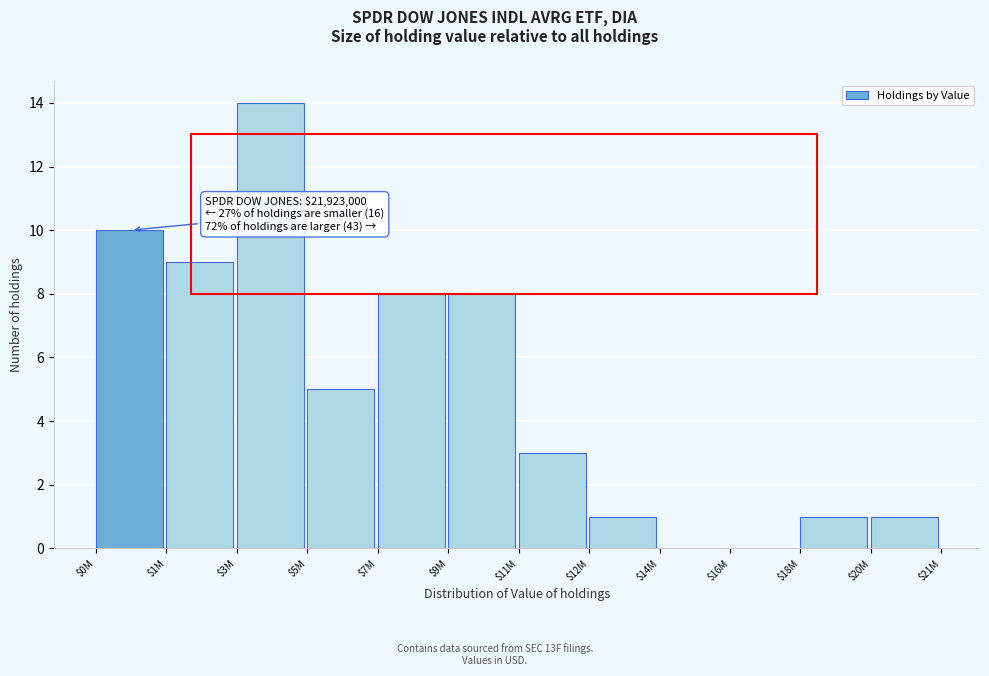

The chart shows a value of 9 at $1M. True or false?

True